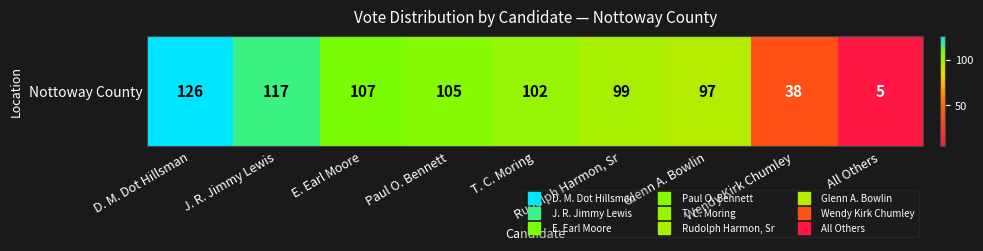

What is the sum of all values?

796